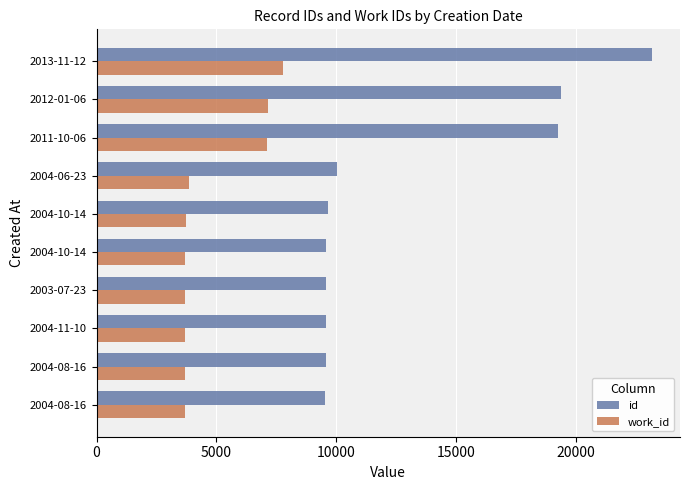

Count the number of categories in the chart.

10